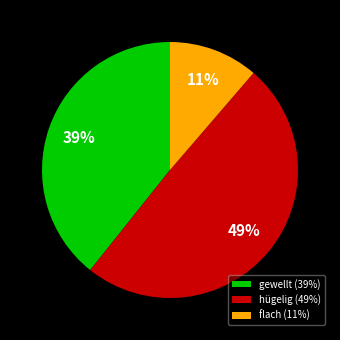

How many slices are in this pie chart?

3